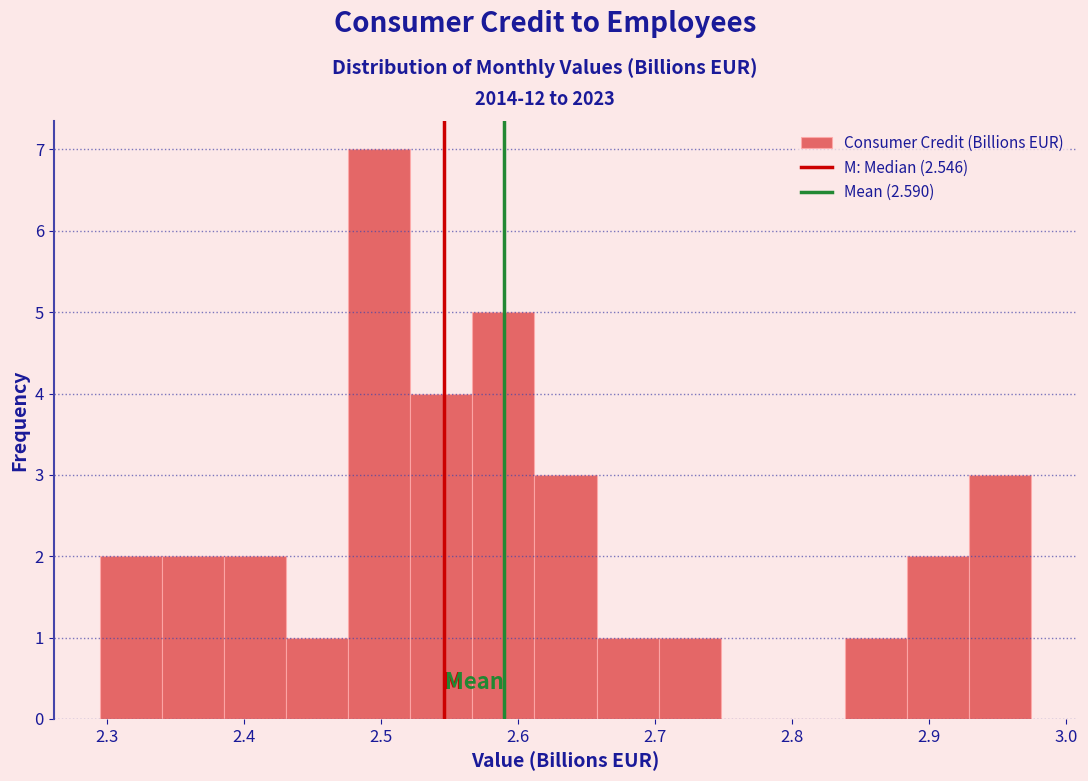

Reading left to right, transcribe this chart: for each bar, give the range it covers on the x-axis and its height. Neither the bar edges nor the heights are printed on the chart, so give them approximately, as read against the axes.

2.30 to 2.34: 2
2.34 to 2.39: 2
2.39 to 2.43: 2
2.43 to 2.48: 1
2.48 to 2.52: 7
2.52 to 2.57: 4
2.57 to 2.61: 5
2.61 to 2.66: 3
2.66 to 2.70: 1
2.70 to 2.75: 1
2.75 to 2.79: 0
2.79 to 2.84: 0
2.84 to 2.88: 1
2.88 to 2.93: 2
2.93 to 2.97: 3